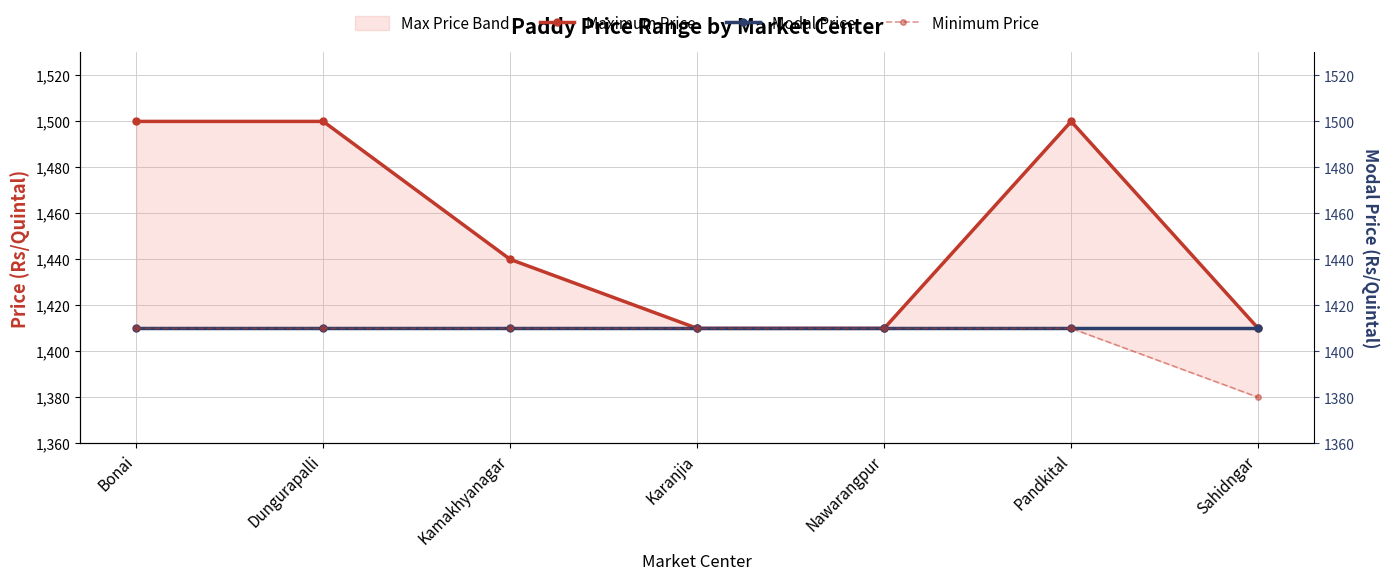

Which has a higher value, Nawarangpur or Karanjia?

Nawarangpur